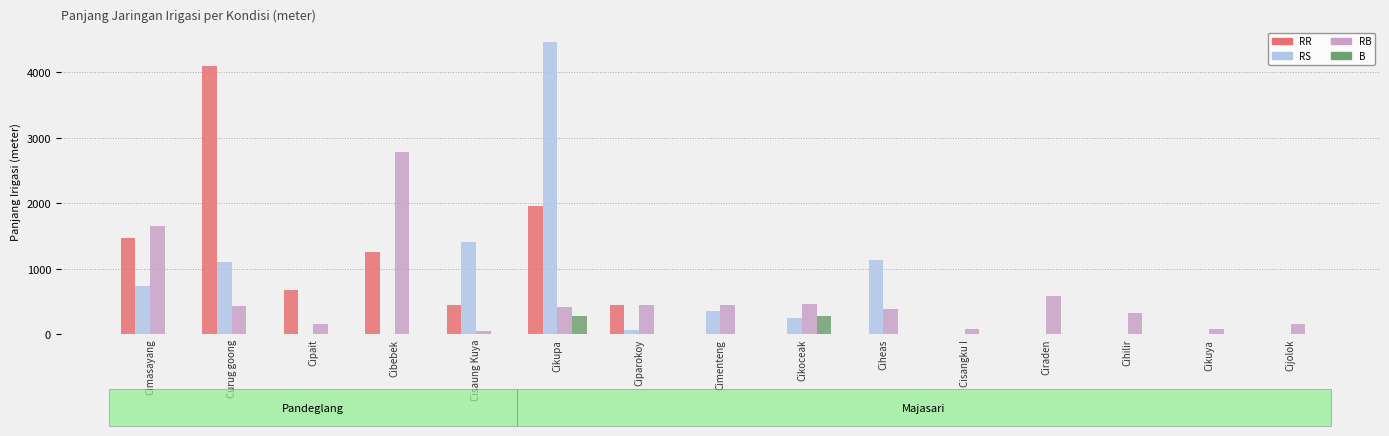

What are all the series names shown in the legend?

RR, RS, RB, B